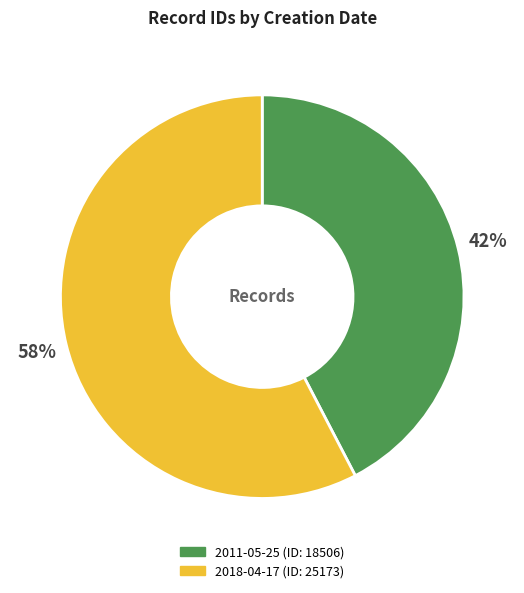

Between 2018-04-17 and 2011-05-25, which is larger?

2018-04-17